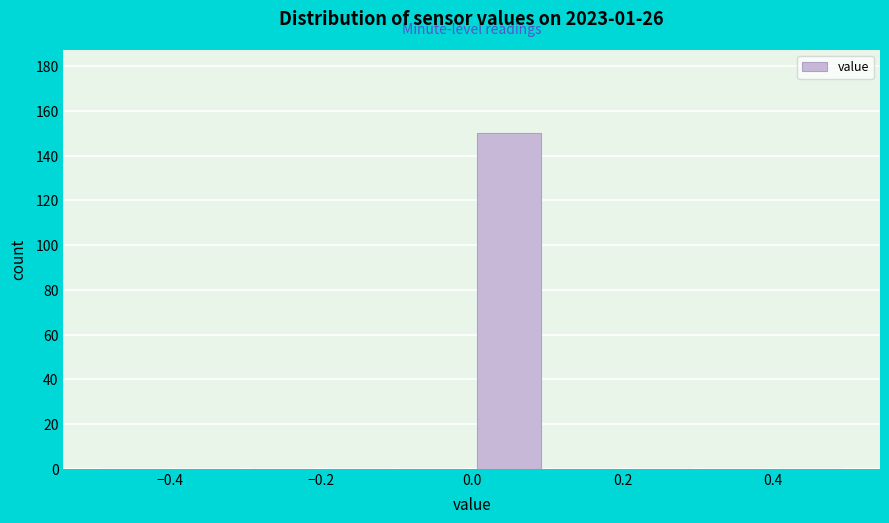

Over which range of the x-axis is the bar tallest?

0.0 to 0.1